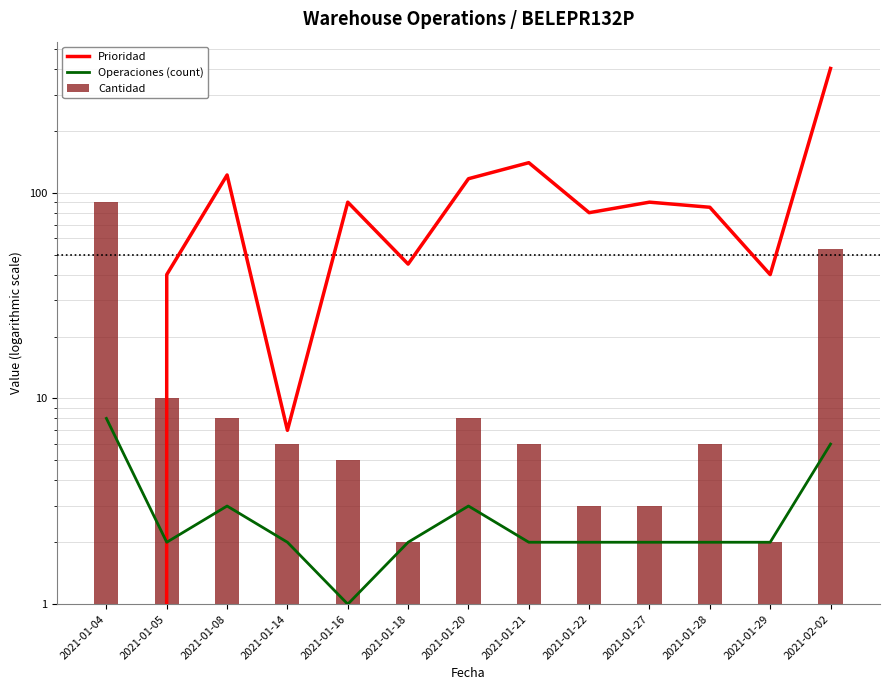

What position from the right is 2021-01-08?

11